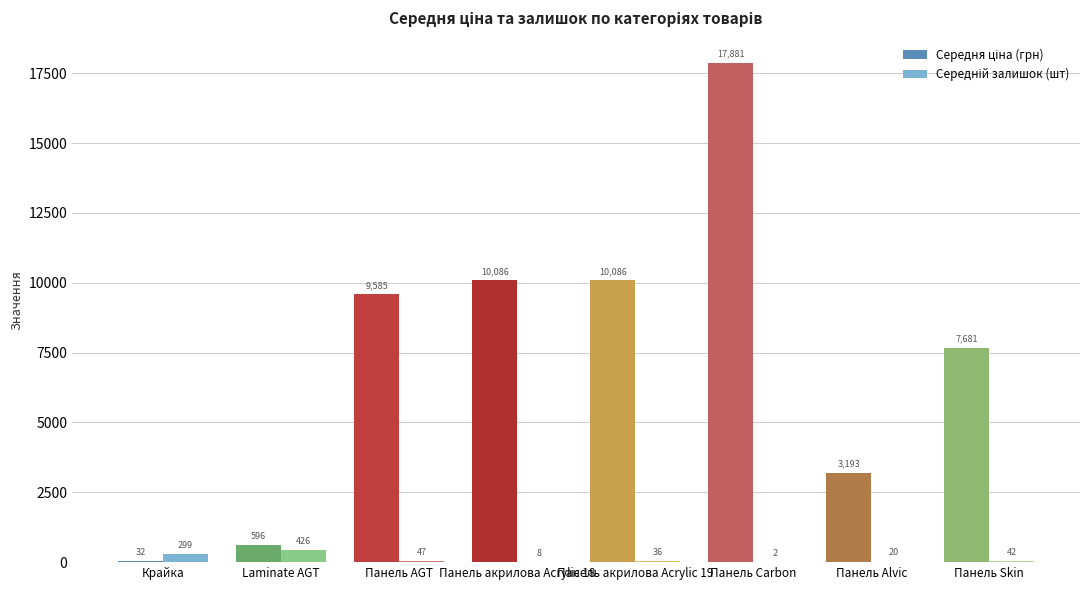

At which category is the sum across all series the highest?

Панель Carbon